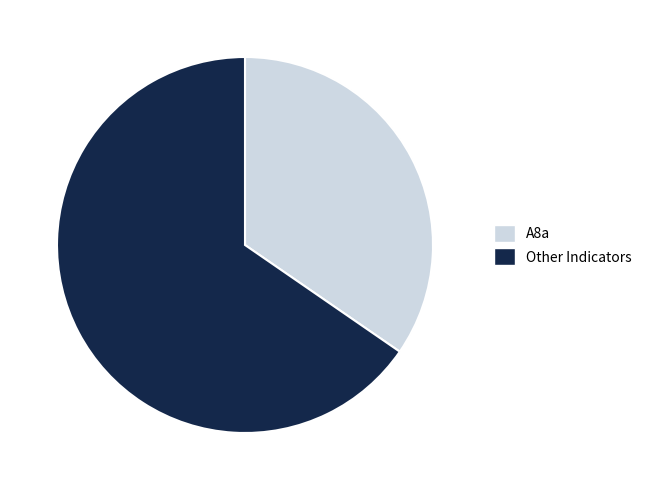

Is the sum of Other Indicators and A8a greater than half?

Yes